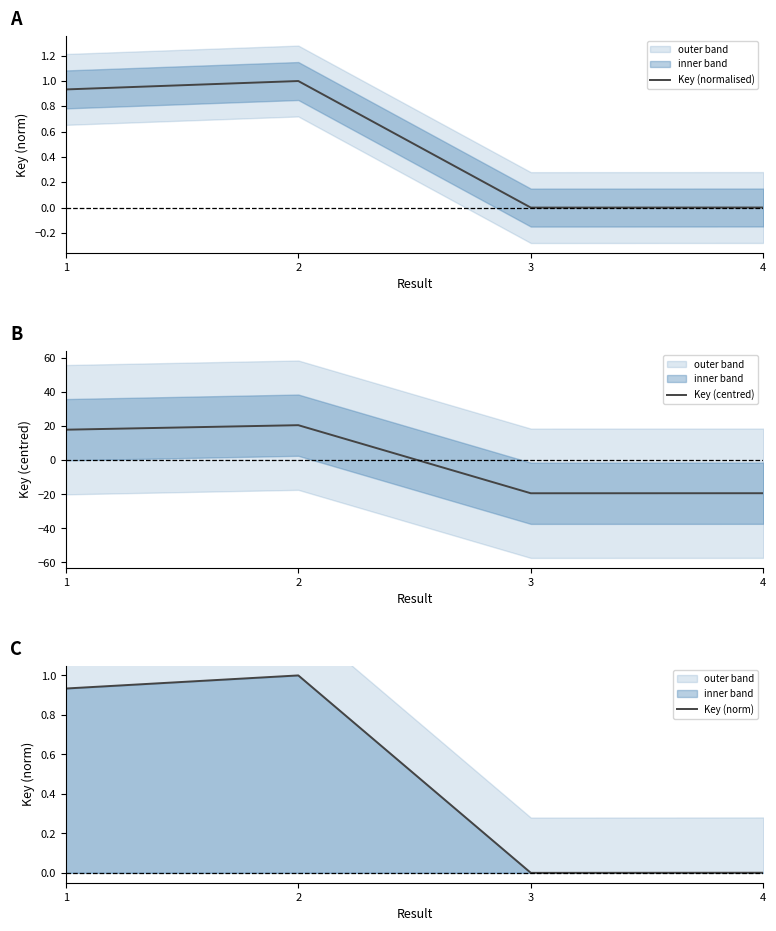

Which category has the highest value across all series?

2